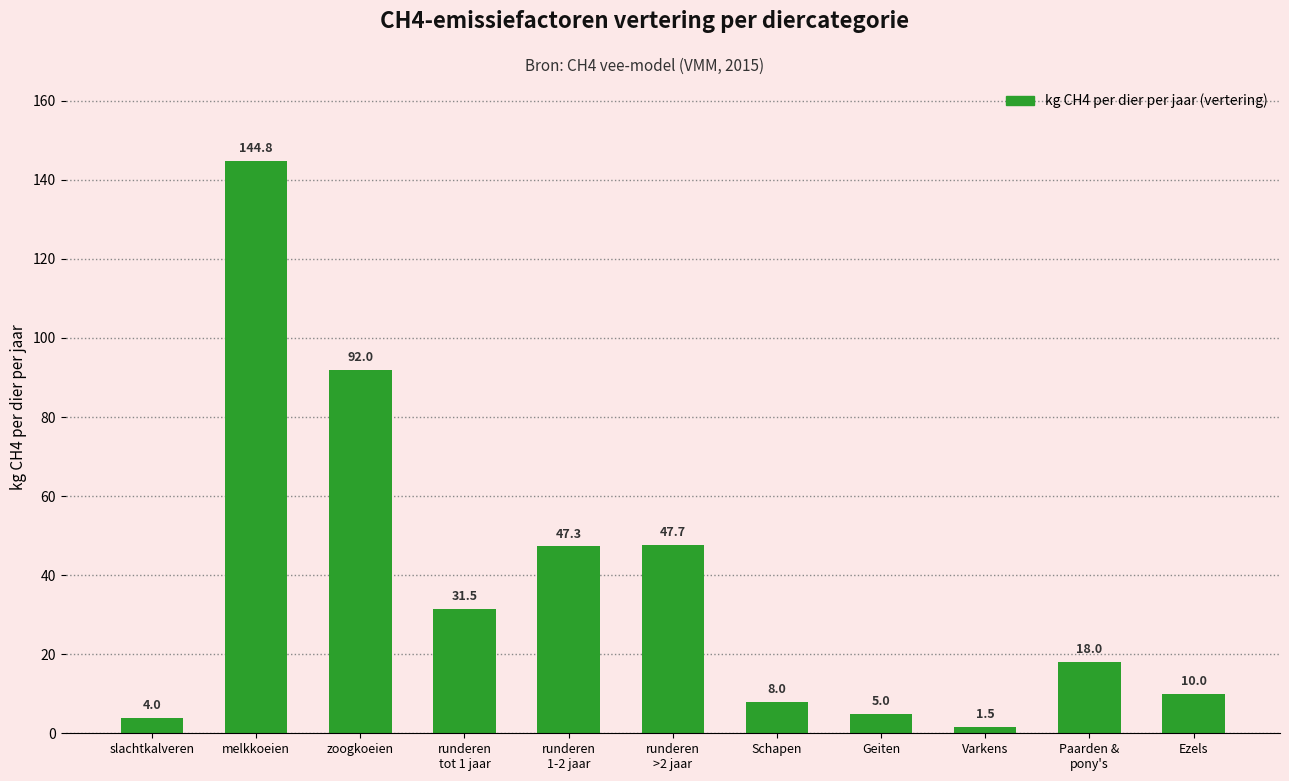

What is the value of the 4th bar from the left?

31.5